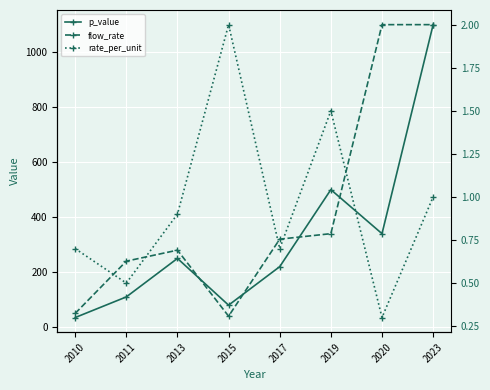

What is the difference between the second highest and second lowest values in the rate_per_unit series?

1.0